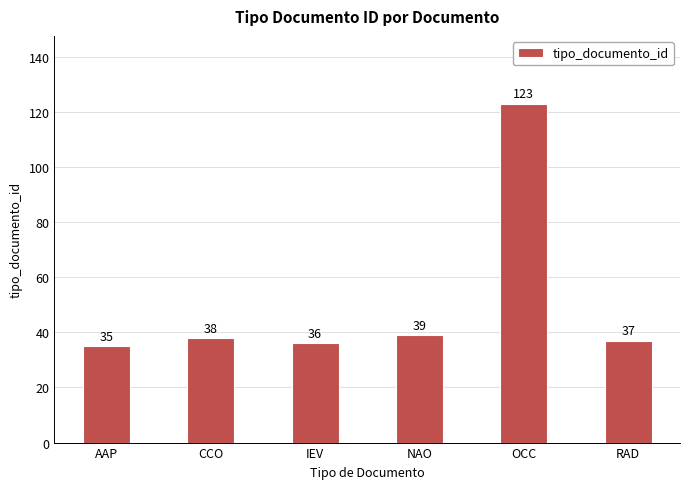

List the labels in order of value, smallest first.

AAP, IEV, RAD, CCO, NAO, OCC